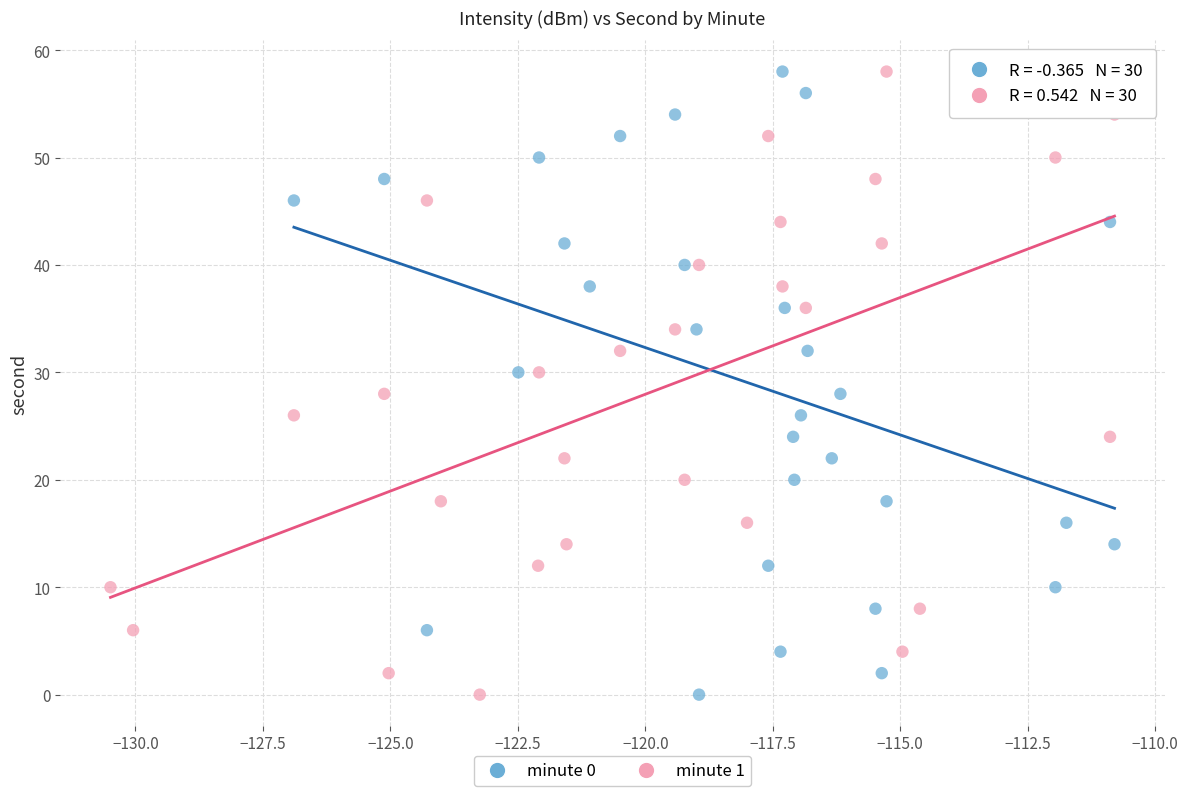

What are all the series names shown in the legend?

minute 0, minute 1